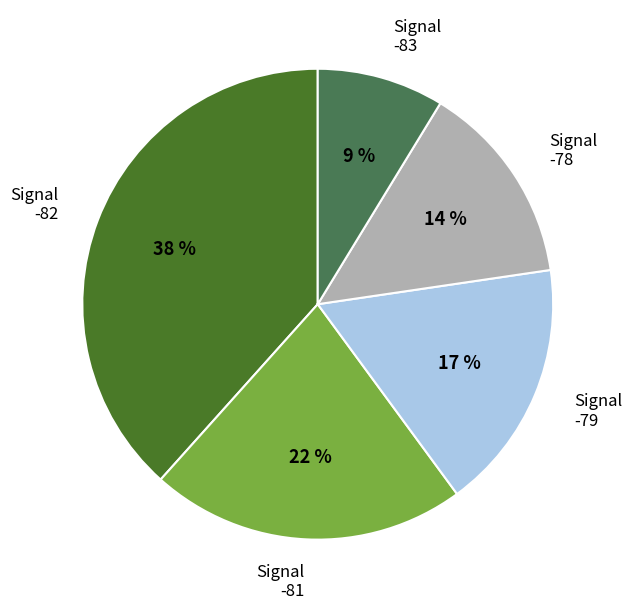

Between Signal -81 and Signal -79, which is larger?

Signal -81